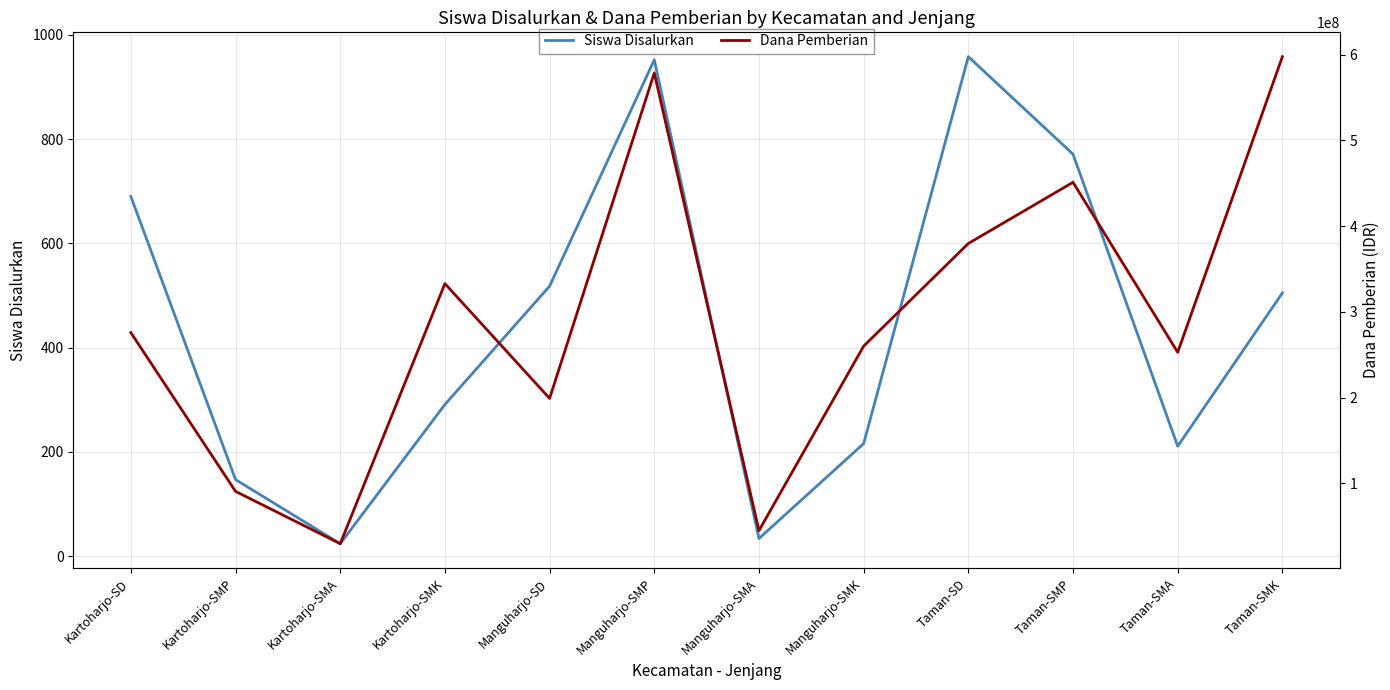

At which label does Dana Pemberian reach its peak?

Taman-SMK